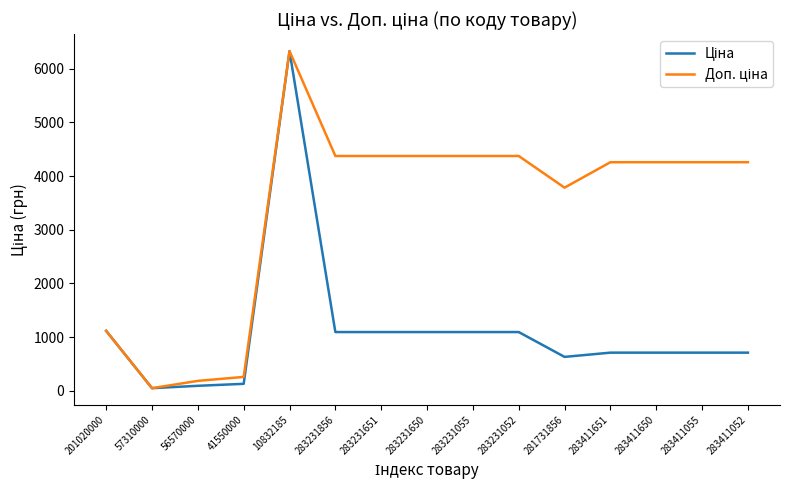

Which category has the highest value across all series?

10832185